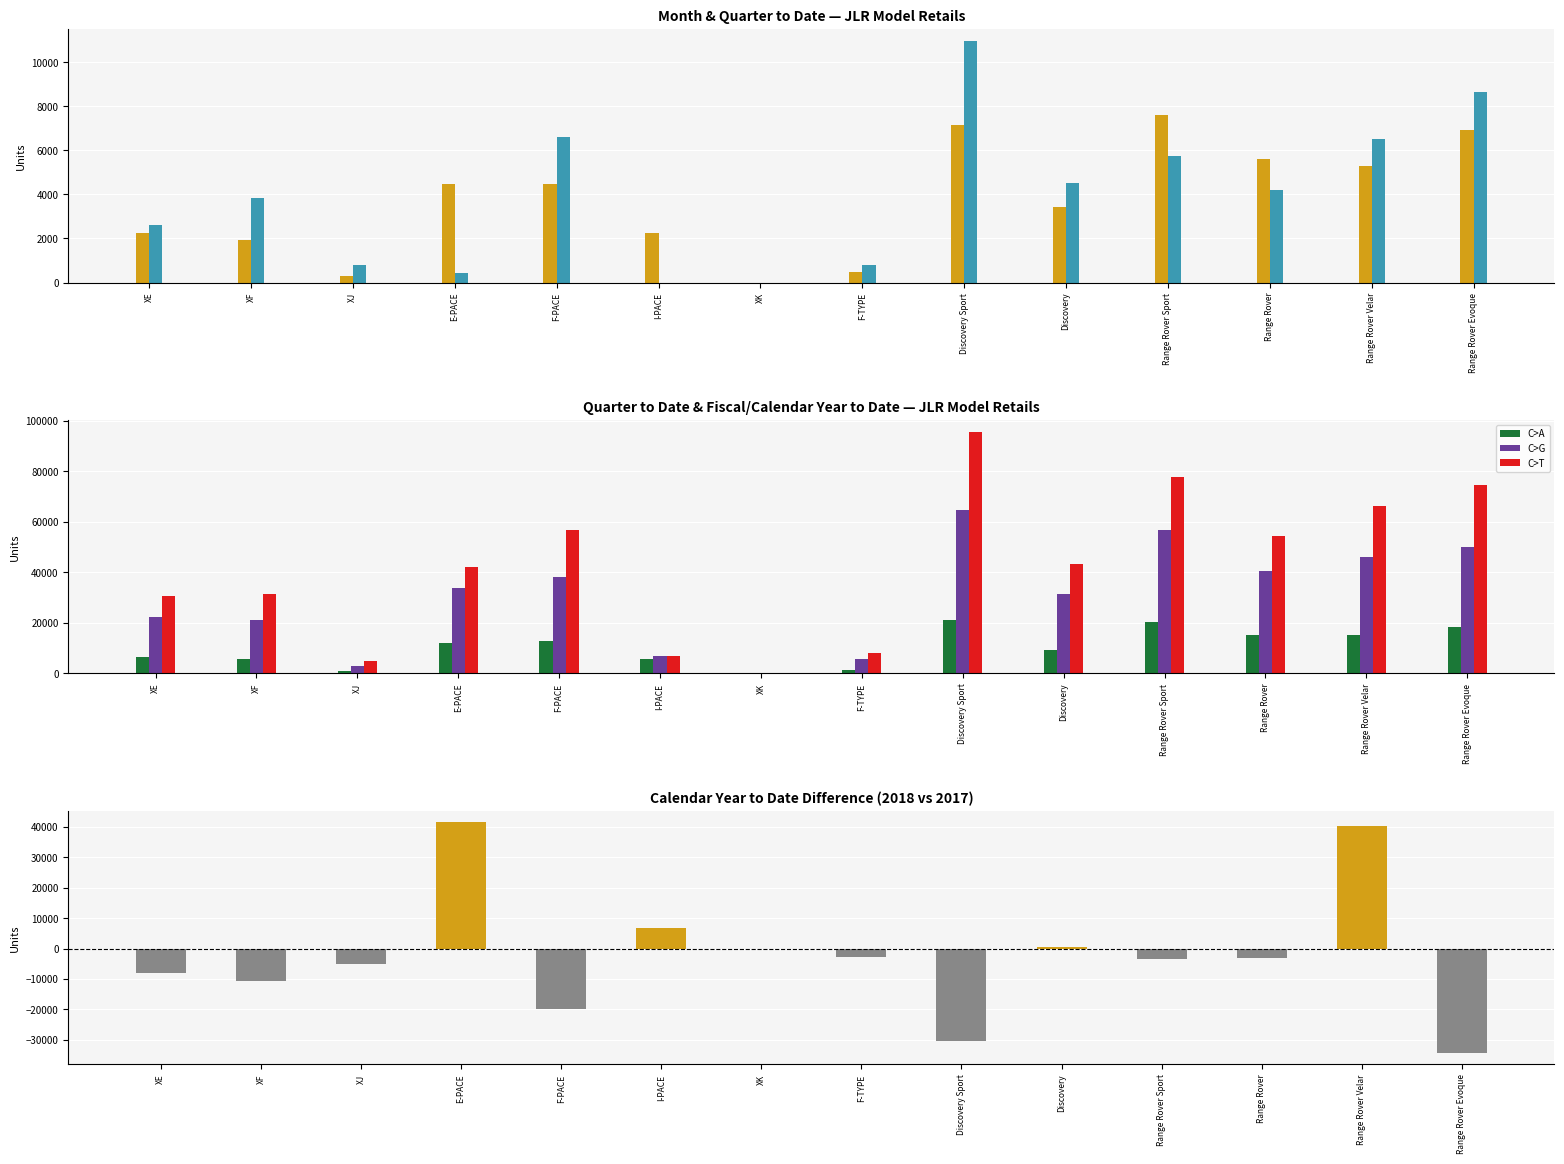

What is the minimum value shown in the chart?

-34293